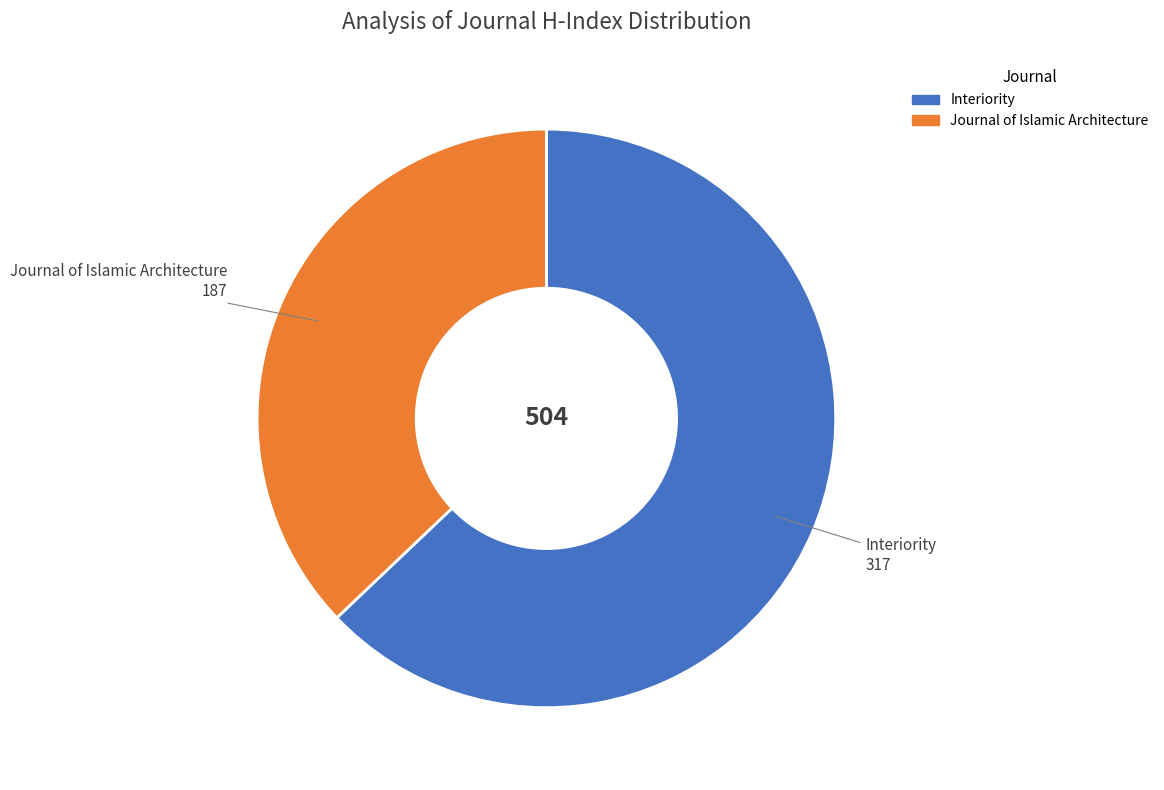

Which slice is the smallest?

Journal of Islamic Architecture